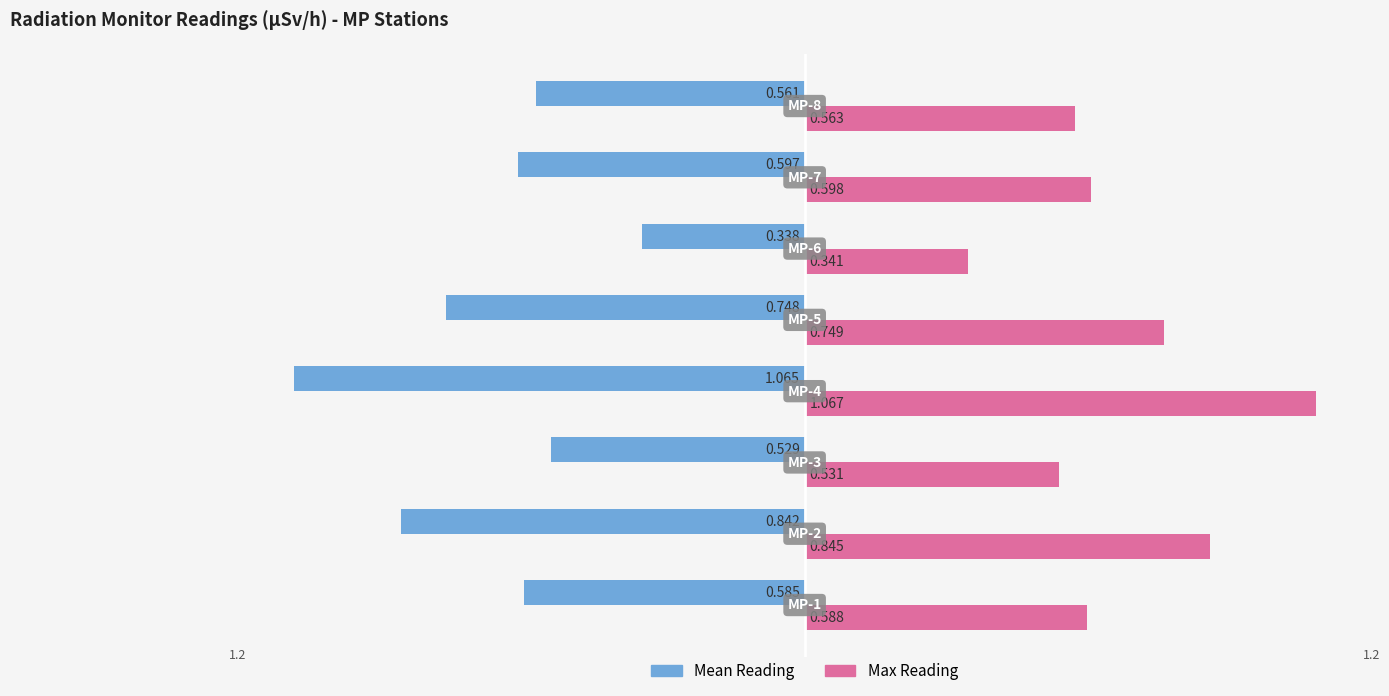

Which series has the largest range (max minus min)?

Mean Reading